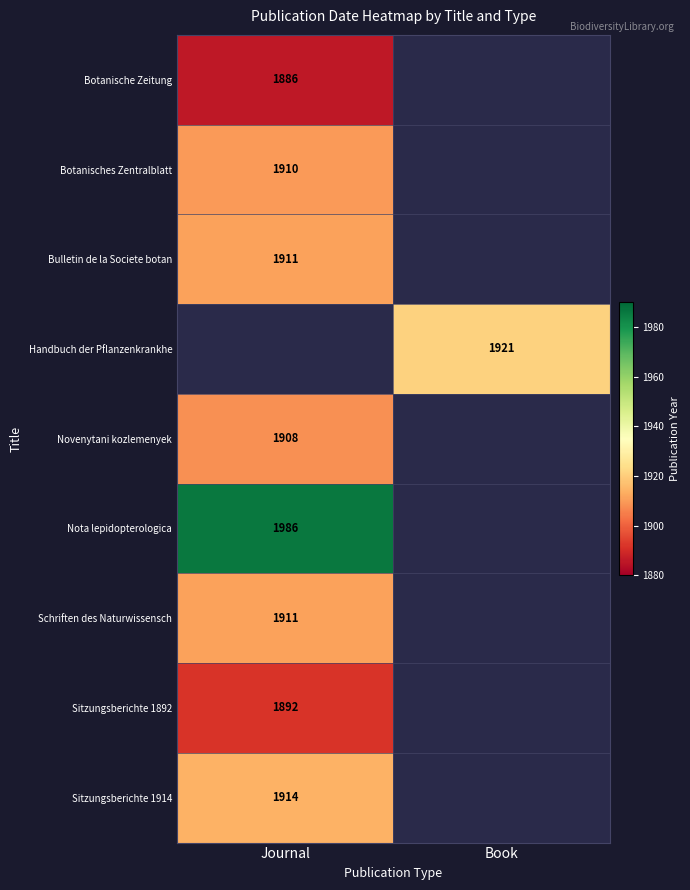

Is it true that Sitzungsberichte 1892 equals 1892 at Journal?

True